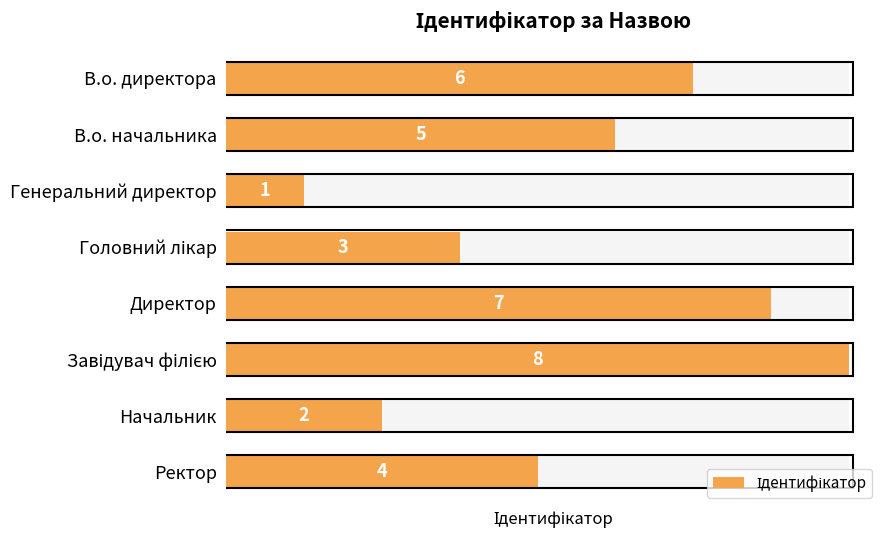

Reading left to right, what are all the values shown in this chart?

6	5	1	3	7	8	2	4